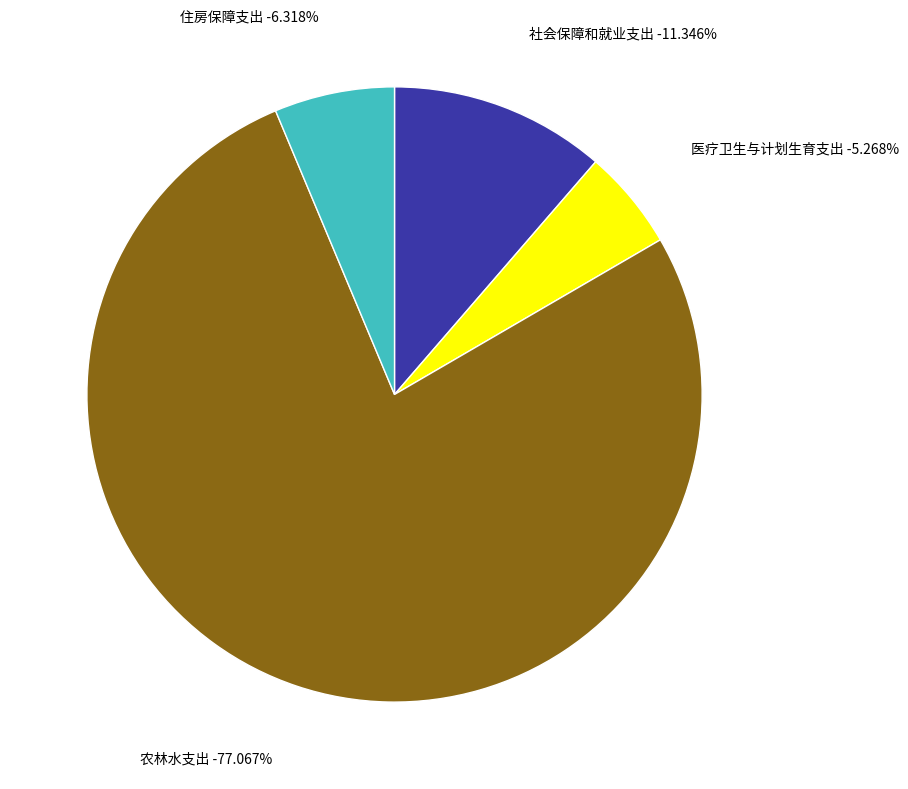

Do 医疗卫生与计划生育支出 and 住房保障支出 together represent more than half of the pie?

No